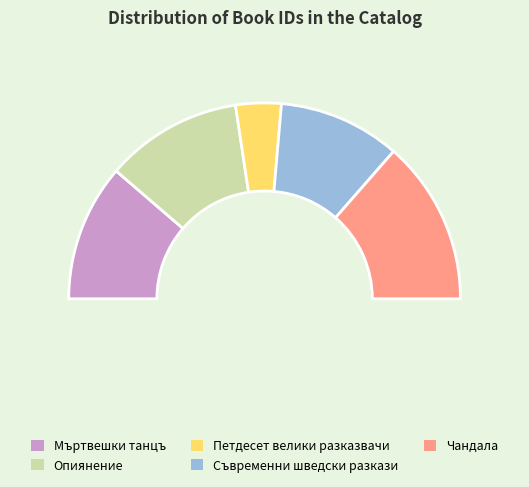

The Съвременни шведски разкази slice represents 29% of the pie. True or false?

False